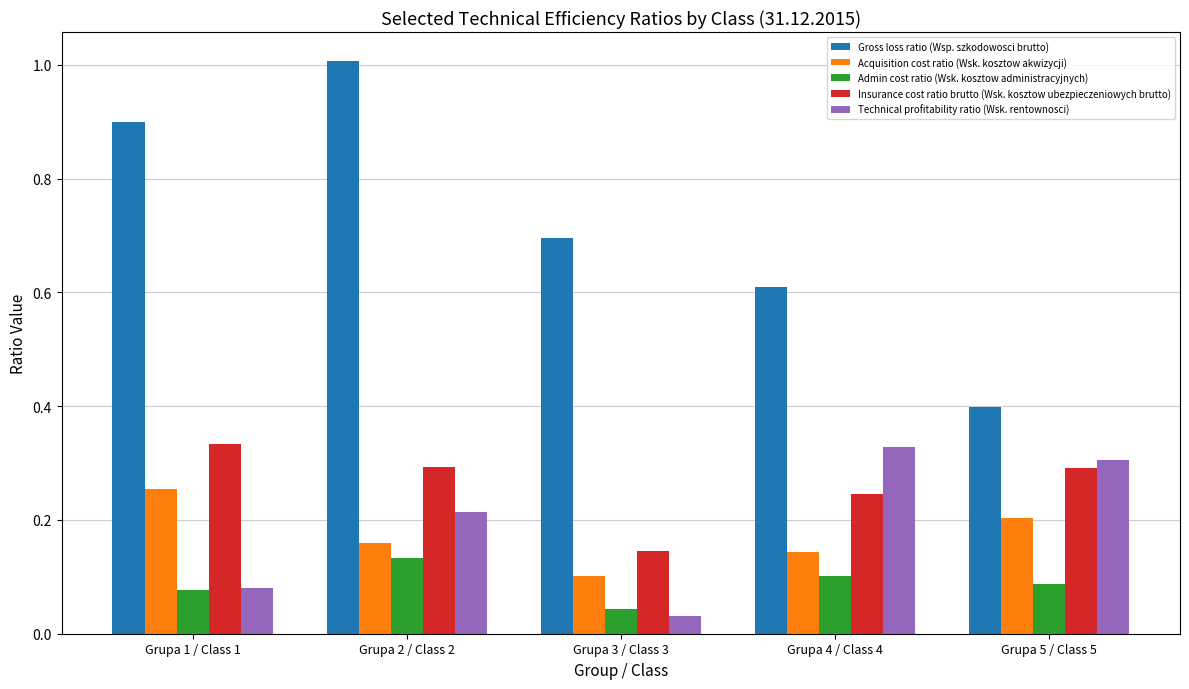

Which series has the largest range (max minus min)?

Gross loss ratio (Wsp. szkodowosci brutto)